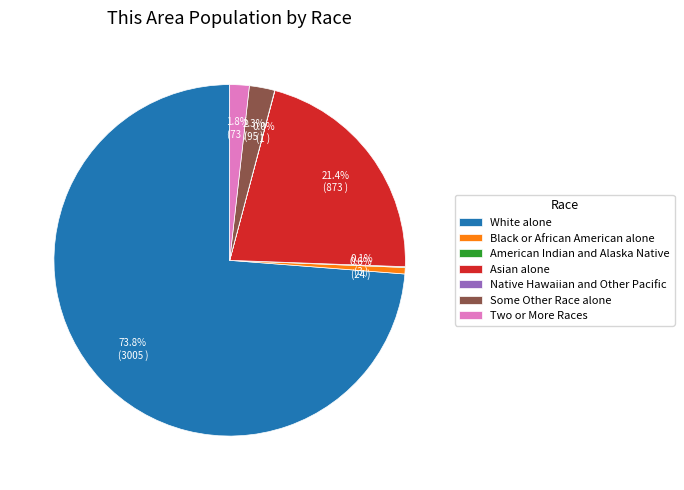

Which has a higher value, Some Other Race alone or Two or More Races?

Some Other Race alone